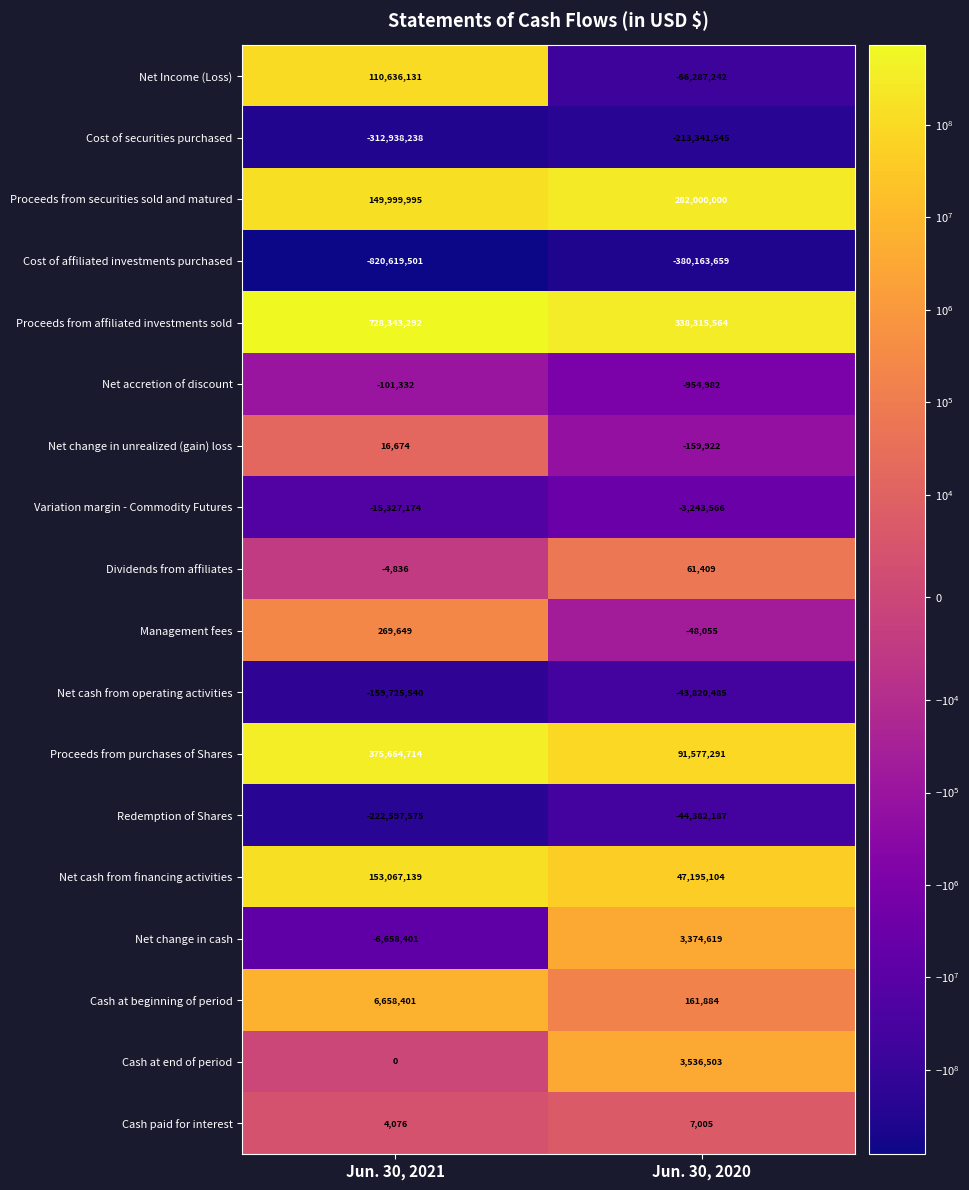

Which series has the largest range (max minus min)?

Cost of affiliated investments purchased